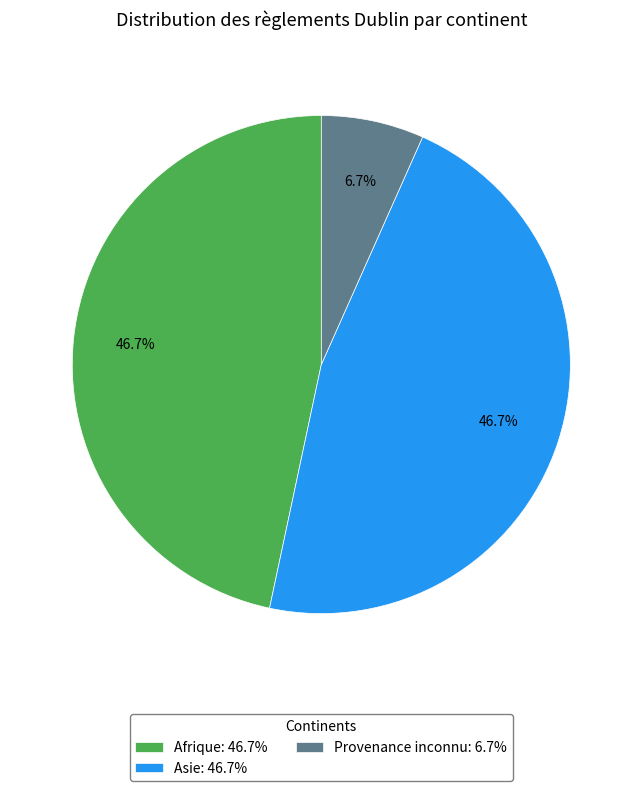

Which slice is the smallest?

Provenance inconnu: 6.7%